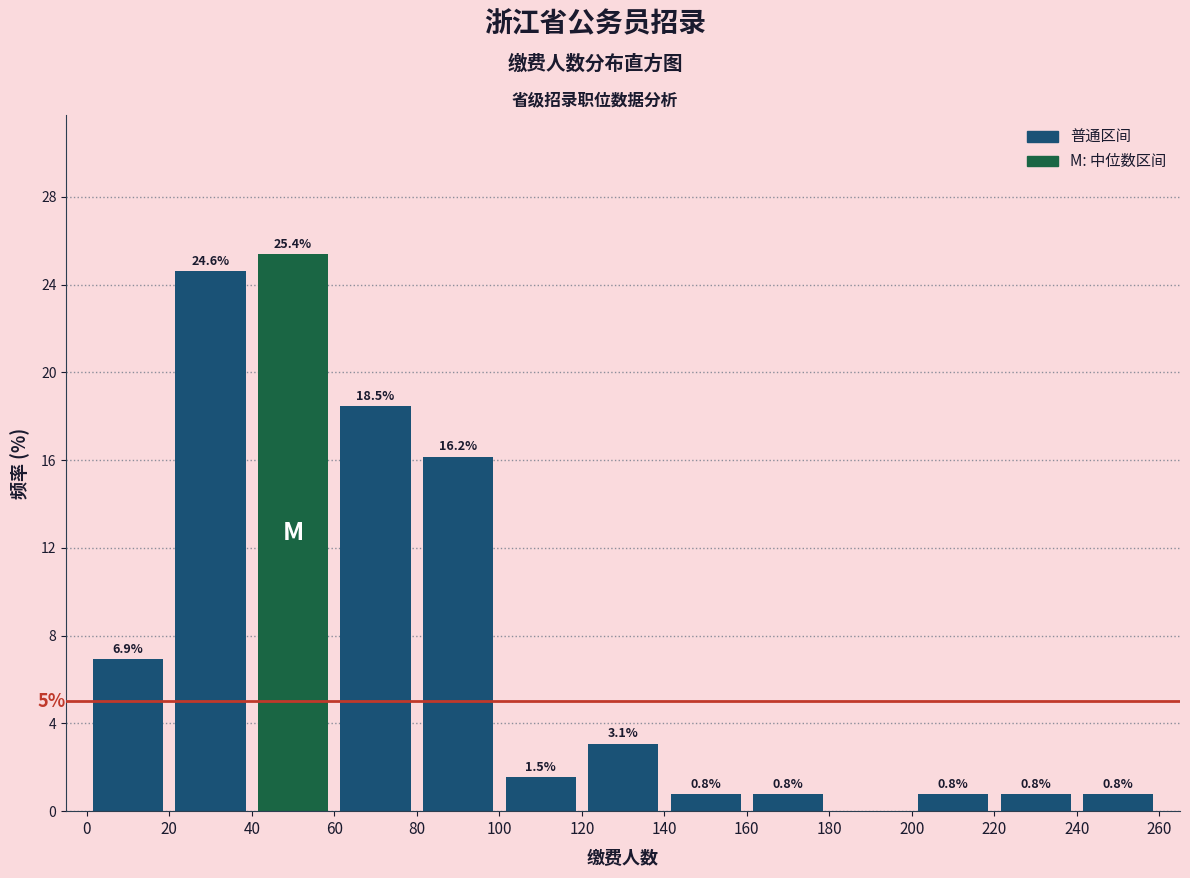

Which range on the x-axis has the tallest bar?

40 to 60